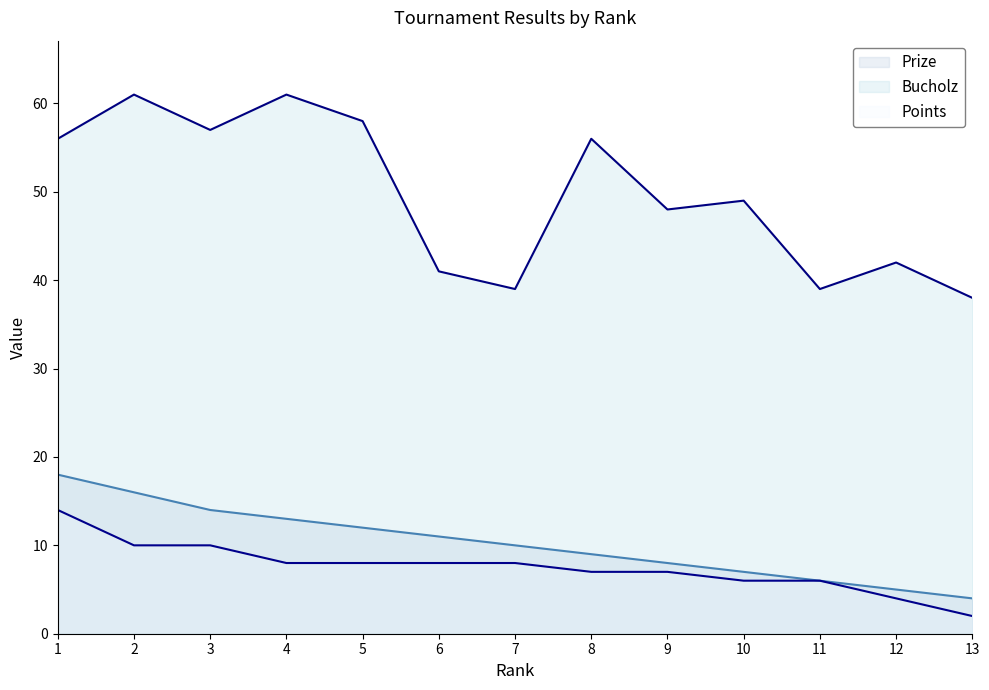

Reading left to right, extract all data points from this chart.

Prize (line): 1=18	2=16	3=14	4=13	5=12	6=11	7=10	8=9	9=8	10=7	11=6	12=5	13=4
Bucholz (line): 1=56	2=61	3=57	4=61	5=58	6=41	7=39	8=56	9=48	10=49	11=39	12=42	13=38
Points (line): 1=14	2=10	3=10	4=8	5=8	6=8	7=8	8=7	9=7	10=6	11=6	12=4	13=2